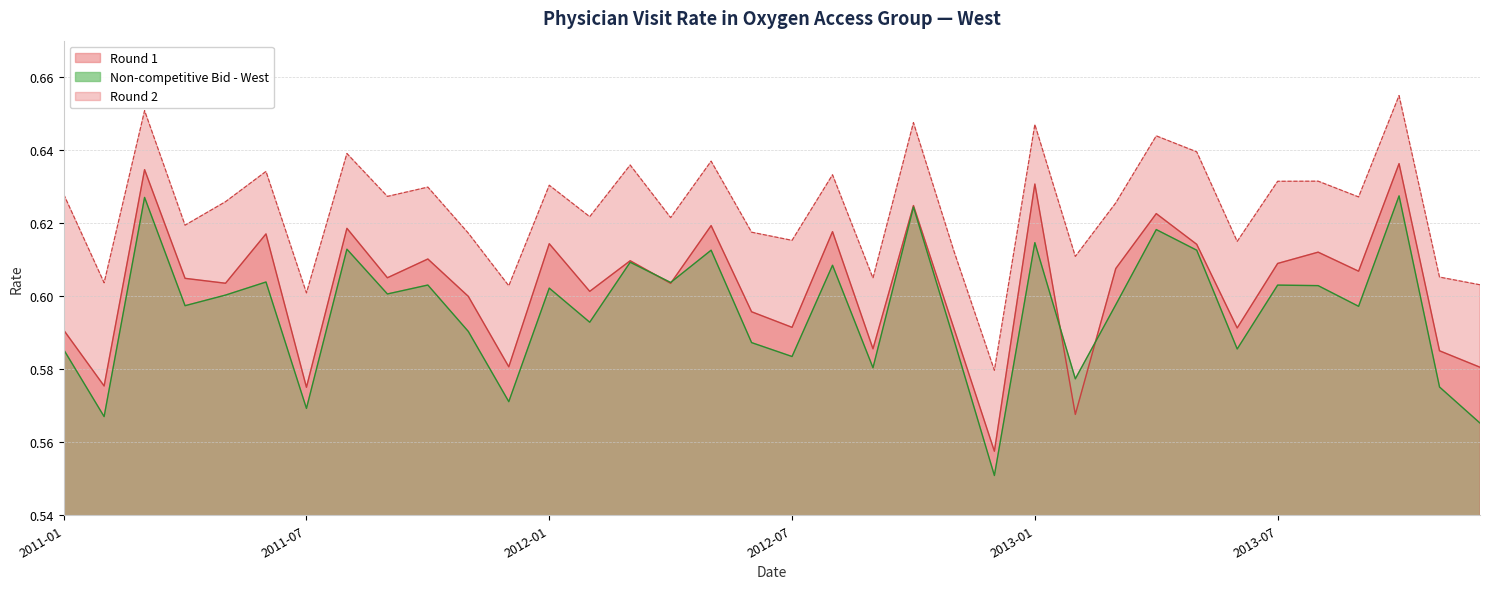

True or false: Round 1 and Non-competitive Bid - West intersect in this chart.

True